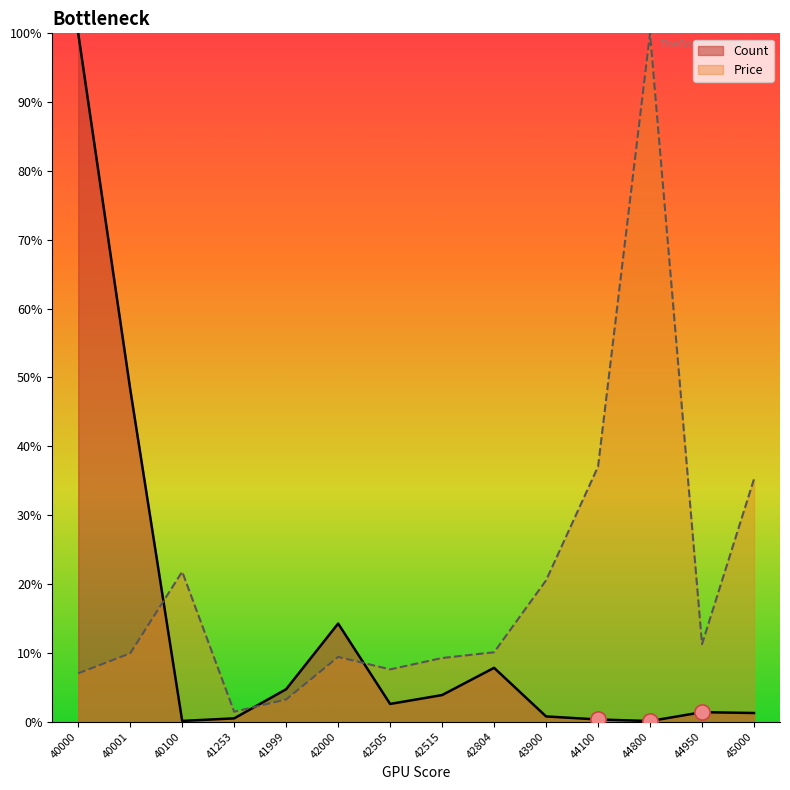

Is the value of Price at 44800 greater than the value of Count at 44800?

Yes